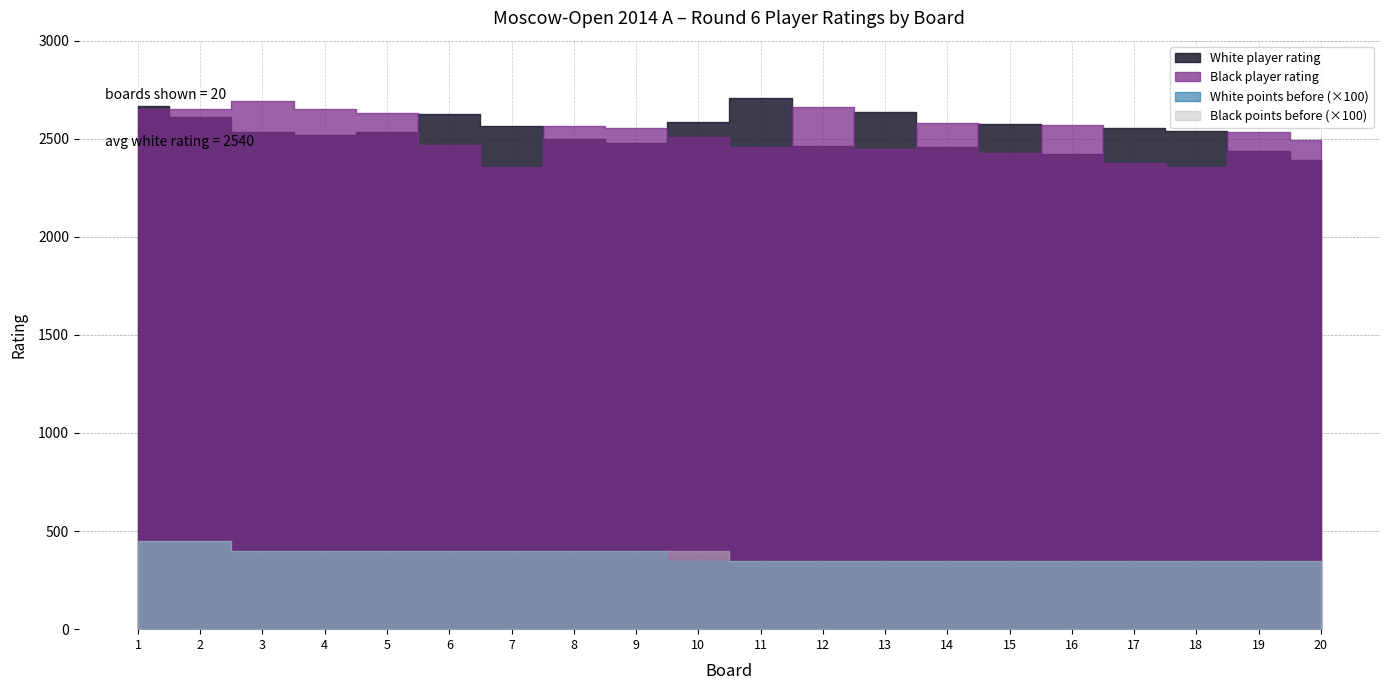

Reading right to left, transcribe all the data shown in this chart.

White player rating: 20=2390.0	19=2436.0	18=2539.0	17=2556.0	16=2421.0	15=2577.0	14=2460.0	13=2638.0	12=2463.0	11=2710.0	10=2586.0	9=2477.0	8=2501.0	7=2564.0	6=2628.0	5=2534.0	4=2518.0	3=2536.0	2=2611.0	1=2669.0
Black player rating: 20=2495.0	19=2534.0	18=2357.0	17=2375.0	16=2568.0	15=2426.0	14=2581.0	13=2446.0	12=2663.0	11=2459.0	10=2507.0	9=2555.0	8=2564.0	7=2357.0	6=2467.0	5=2630.0	4=2653.0	3=2690.0	2=2651.0	1=2651.0
White points before: 20=3.5	19=3.5	18=3.5	17=3.5	16=3.5	15=3.5	14=3.5	13=3.5	12=3.5	11=3.5	10=3.5	9=4.0	8=4.0	7=4.0	6=4.0	5=4.0	4=4.0	3=4.0	2=4.5	1=4.5
Black points before: 20=3.5	19=3.5	18=3.5	17=3.5	16=3.5	15=3.5	14=3.5	13=3.5	12=3.5	11=3.5	10=4.0	9=4.0	8=4.0	7=4.0	6=4.0	5=4.0	4=4.0	3=4.0	2=4.5	1=4.5